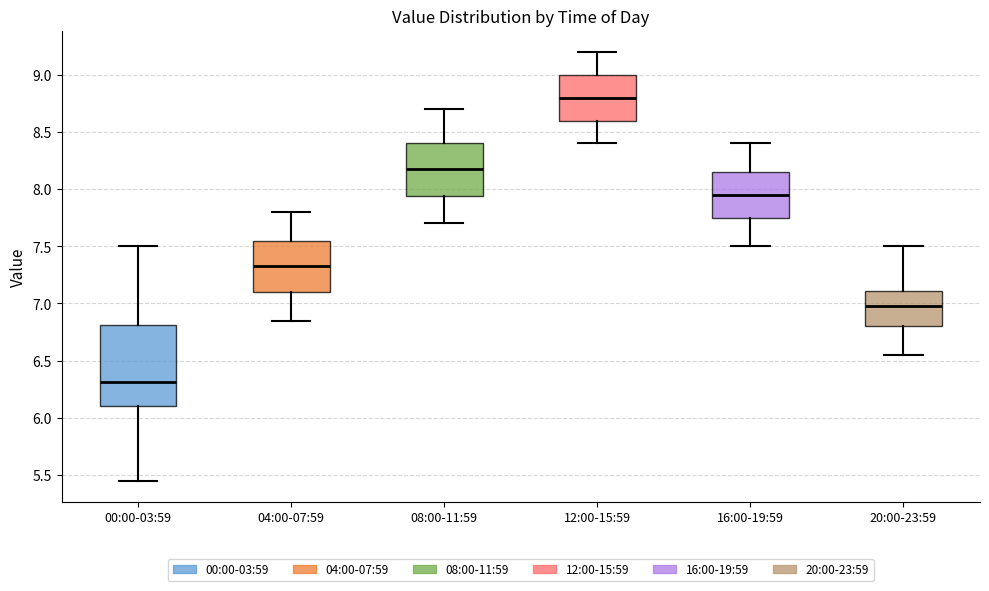

Reading left to right, read every box against the y-axis: the position of its median line, the range the box covers, and the ends of its whiskers. The values are not printed on the chart, so give them approximately, as read against the axis.

00:00-03:59: median 6.30, box 6.10 to 6.80, whiskers 5.45 to 7.50
04:00-07:59: median 7.35, box 7.10 to 7.55, whiskers 6.85 to 7.80
08:00-11:59: median 8.20, box 7.95 to 8.40, whiskers 7.70 to 8.70
12:00-15:59: median 8.80, box 8.60 to 9.00, whiskers 8.40 to 9.20
16:00-19:59: median 7.95, box 7.75 to 8.15, whiskers 7.50 to 8.40
20:00-23:59: median 7.00, box 6.80 to 7.10, whiskers 6.55 to 7.50